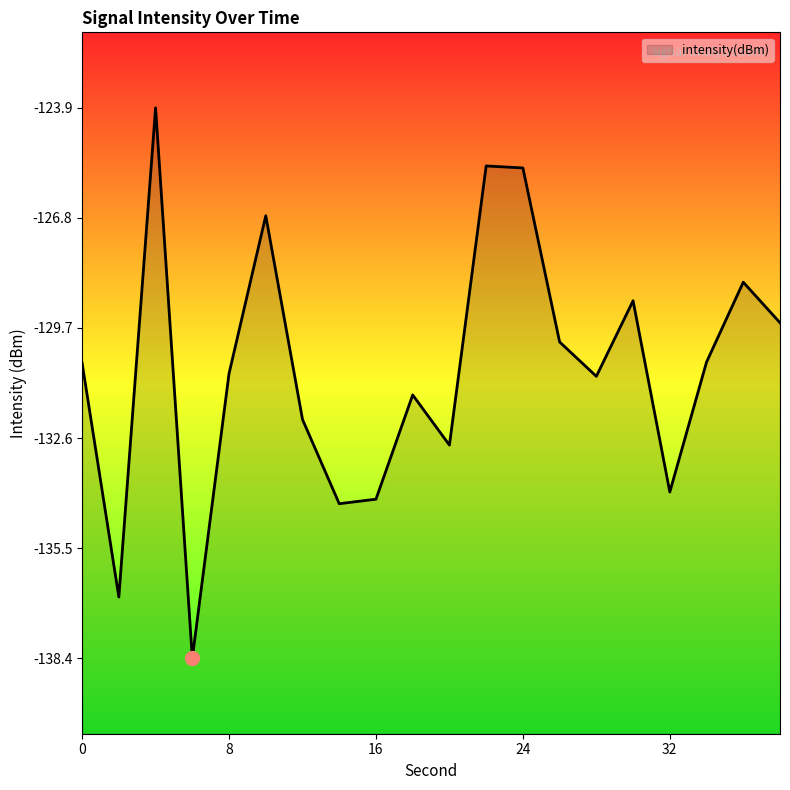

What is the smallest value displayed?

-138.4